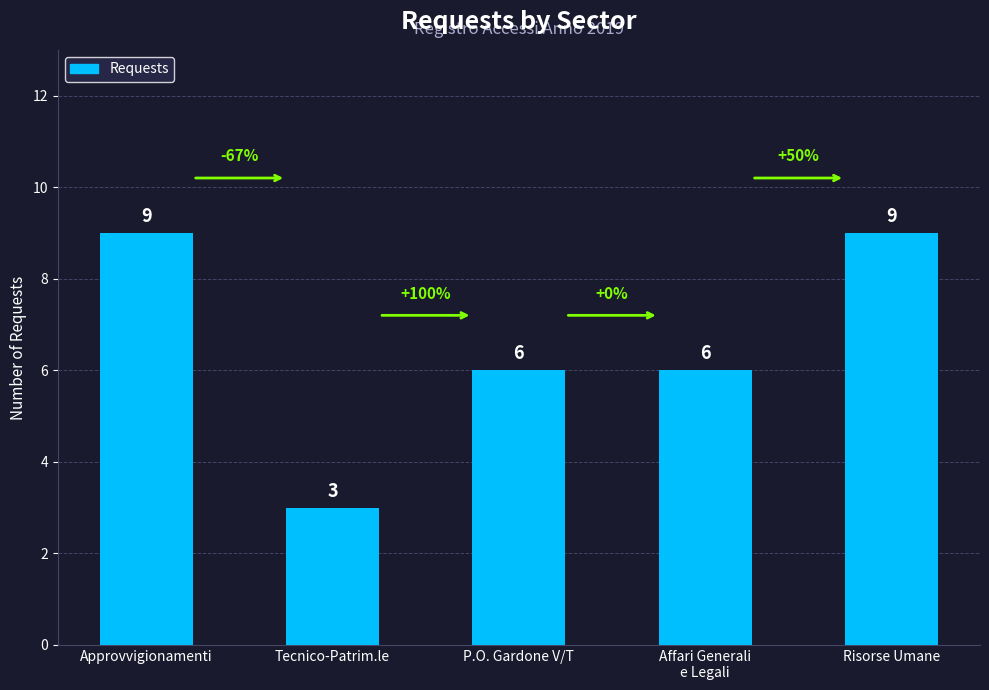

What is the value of the 1st bar from the left?

9